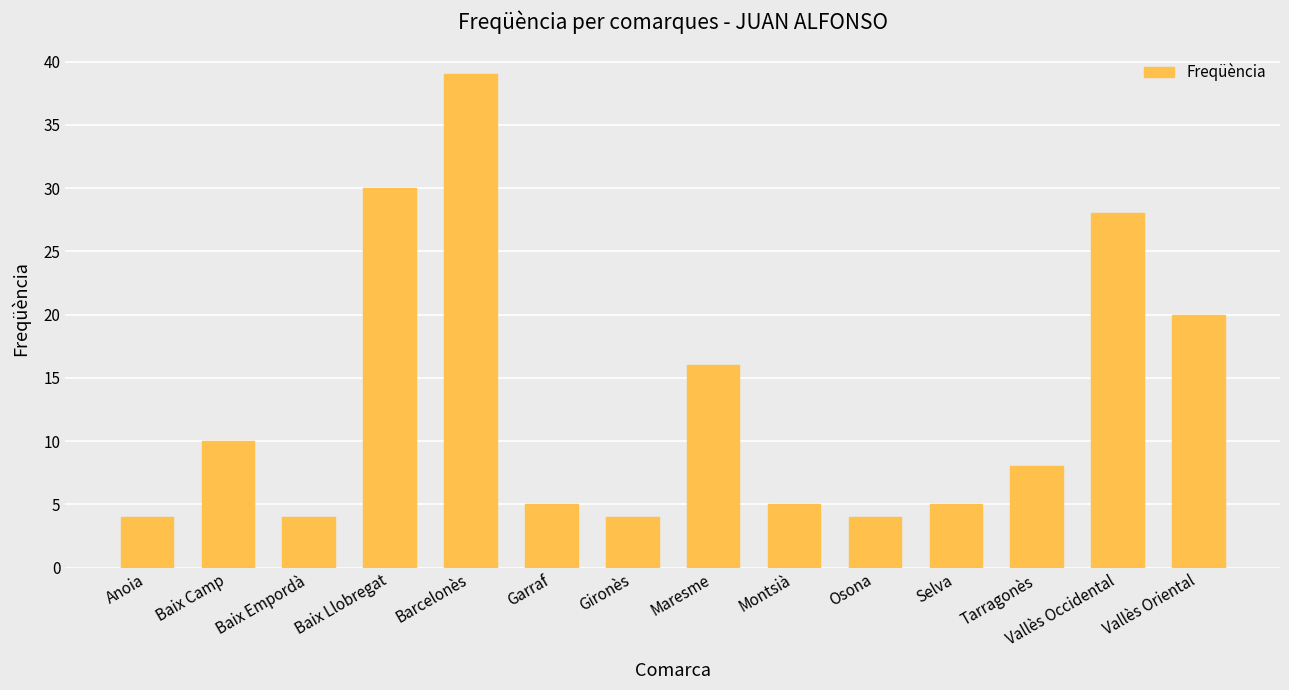

What is the sum of all values?

182